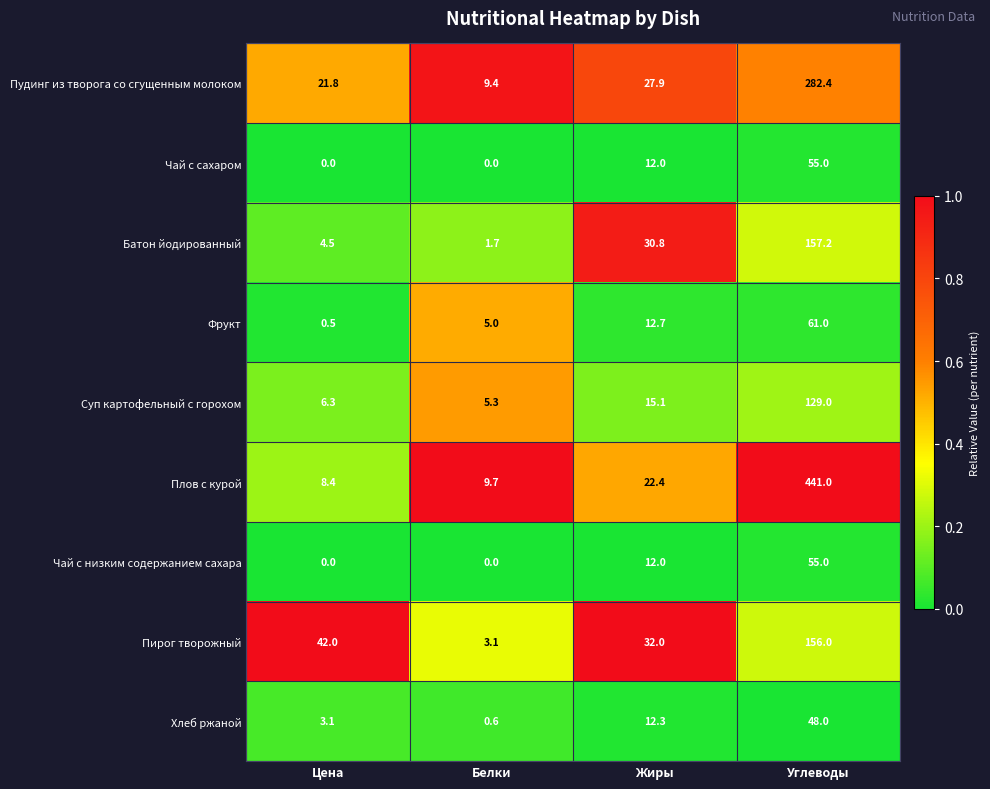

At which label does Плов с курой reach its minimum?

Цена